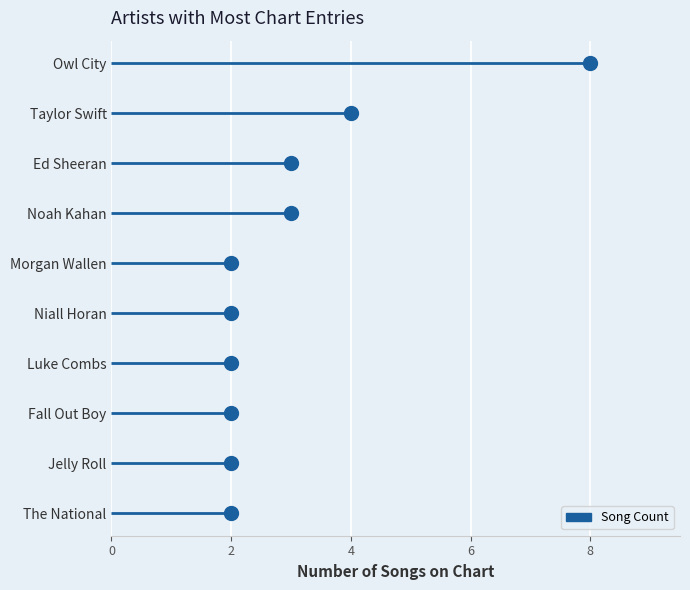

What is the greatest value displayed?

8